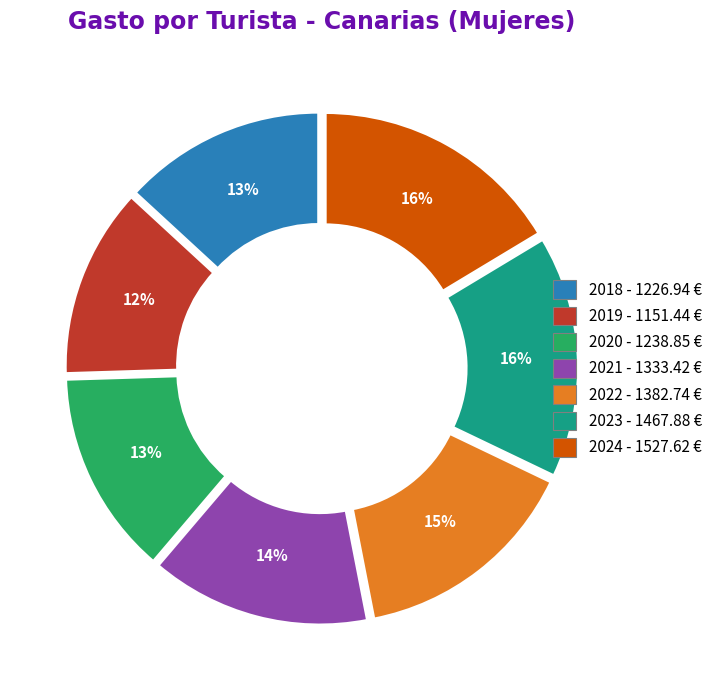

How many slices are in this pie chart?

7